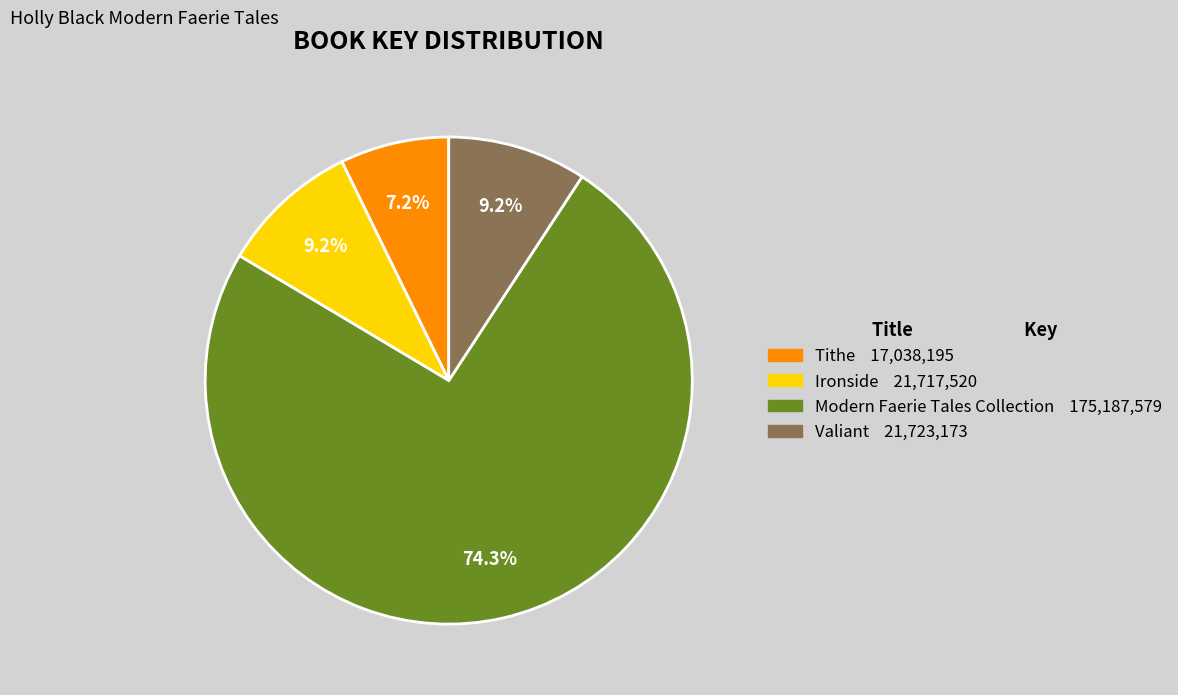

Which slice represents more than half of the pie?

Modern Faerie Tales Collection